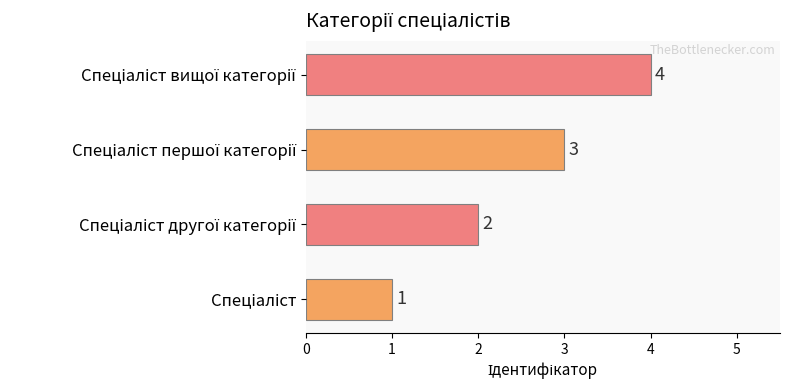

What is the difference between the maximum and minimum values?

3